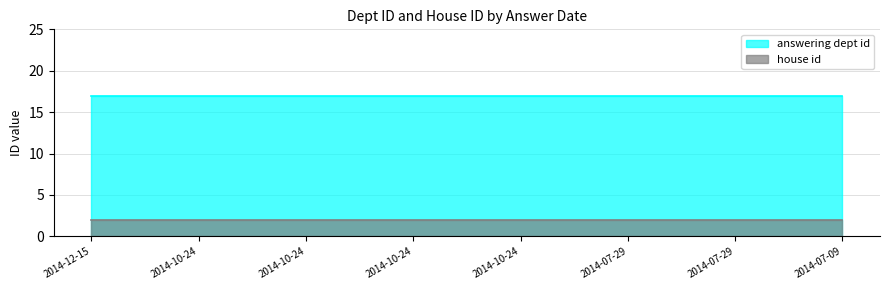

How many lines are shown in the chart?

2